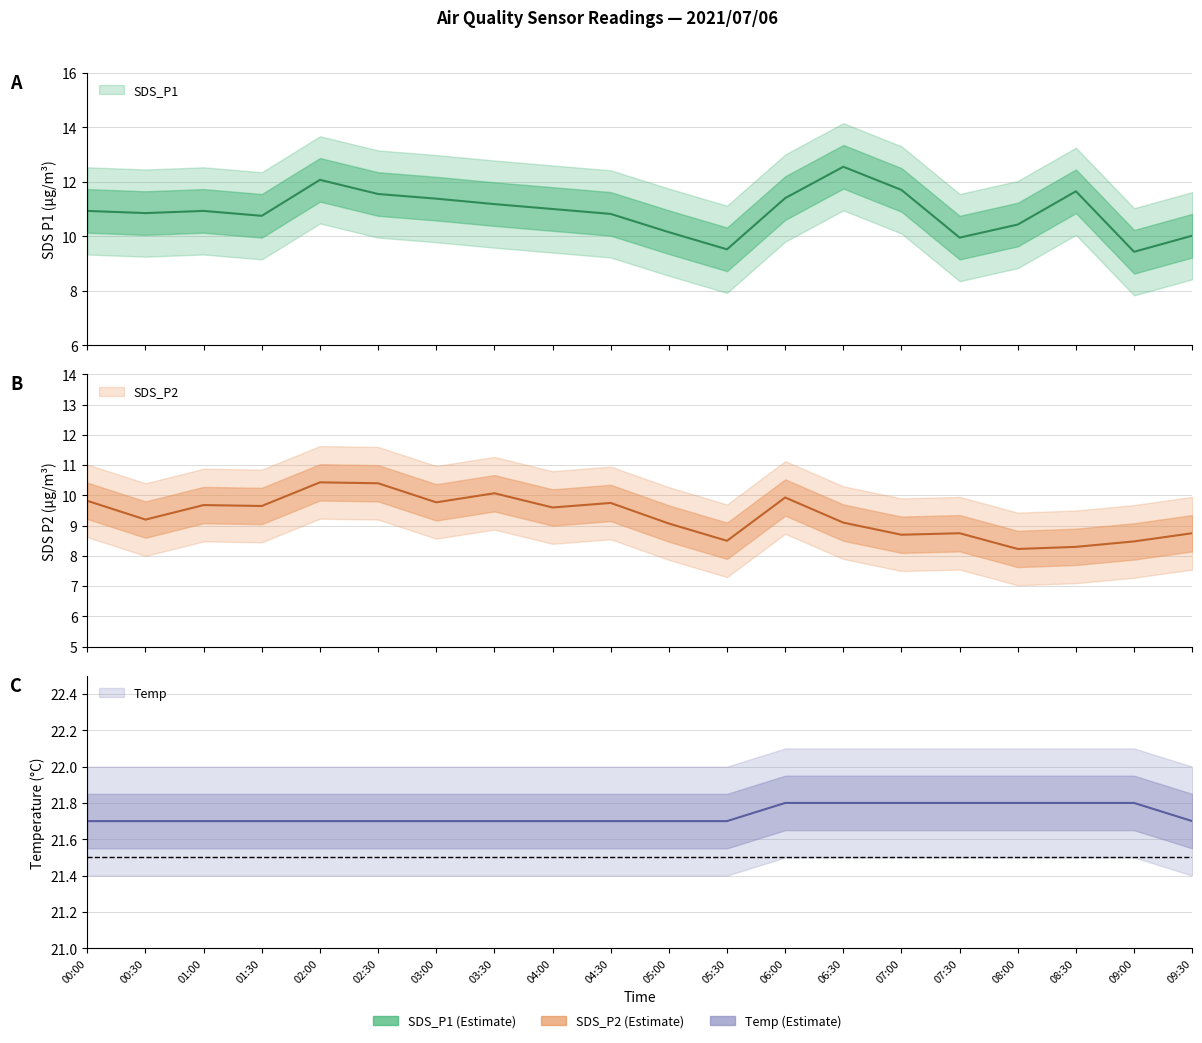

At which category is the sum across all series the highest?

02:00